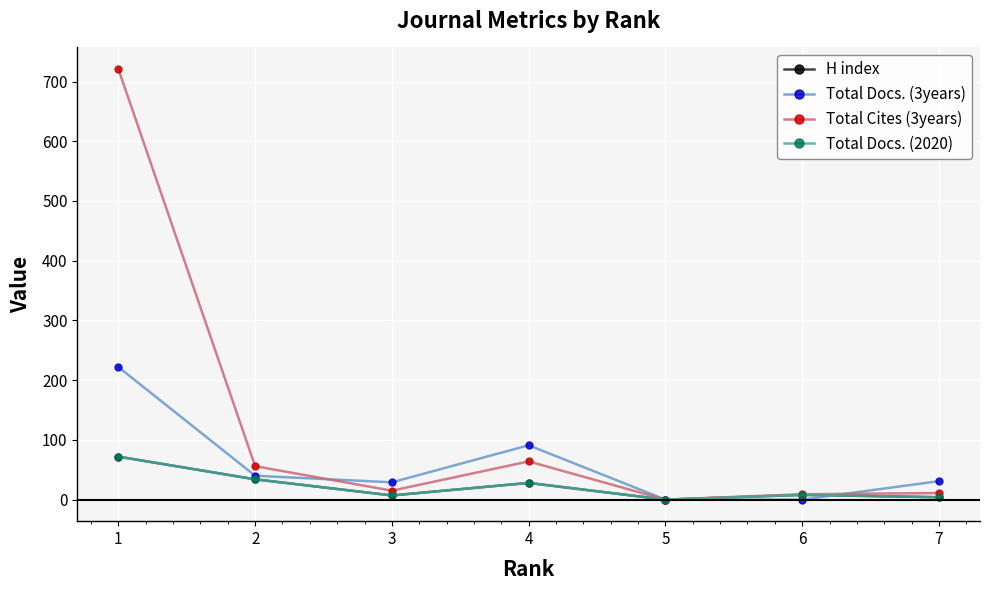

Does the chart have visible grid lines?

Yes